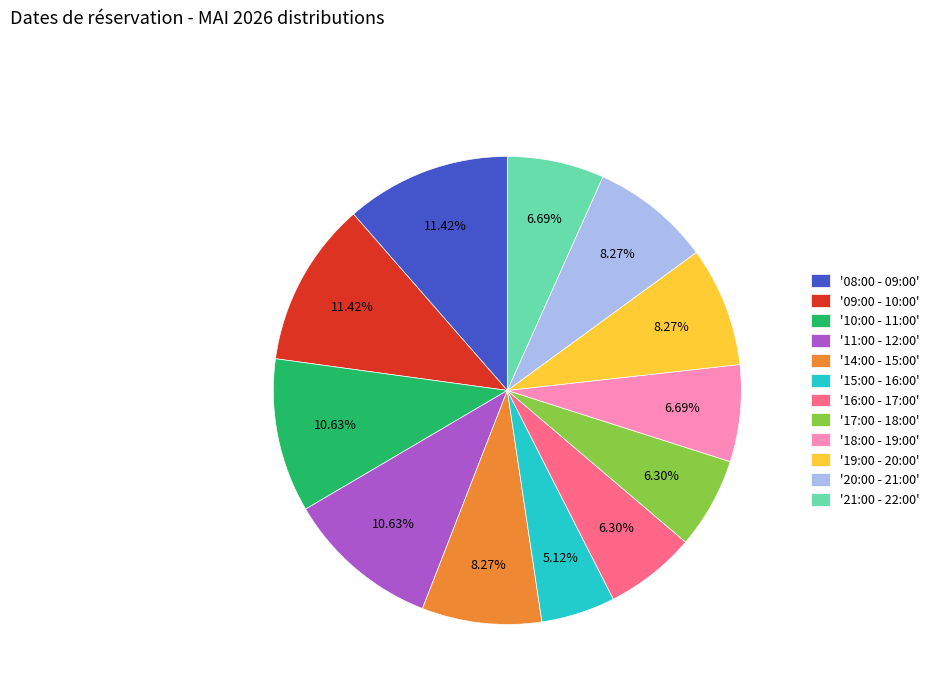

Do '15:00 - 16:00' and '10:00 - 11:00' together represent more than half of the pie?

No